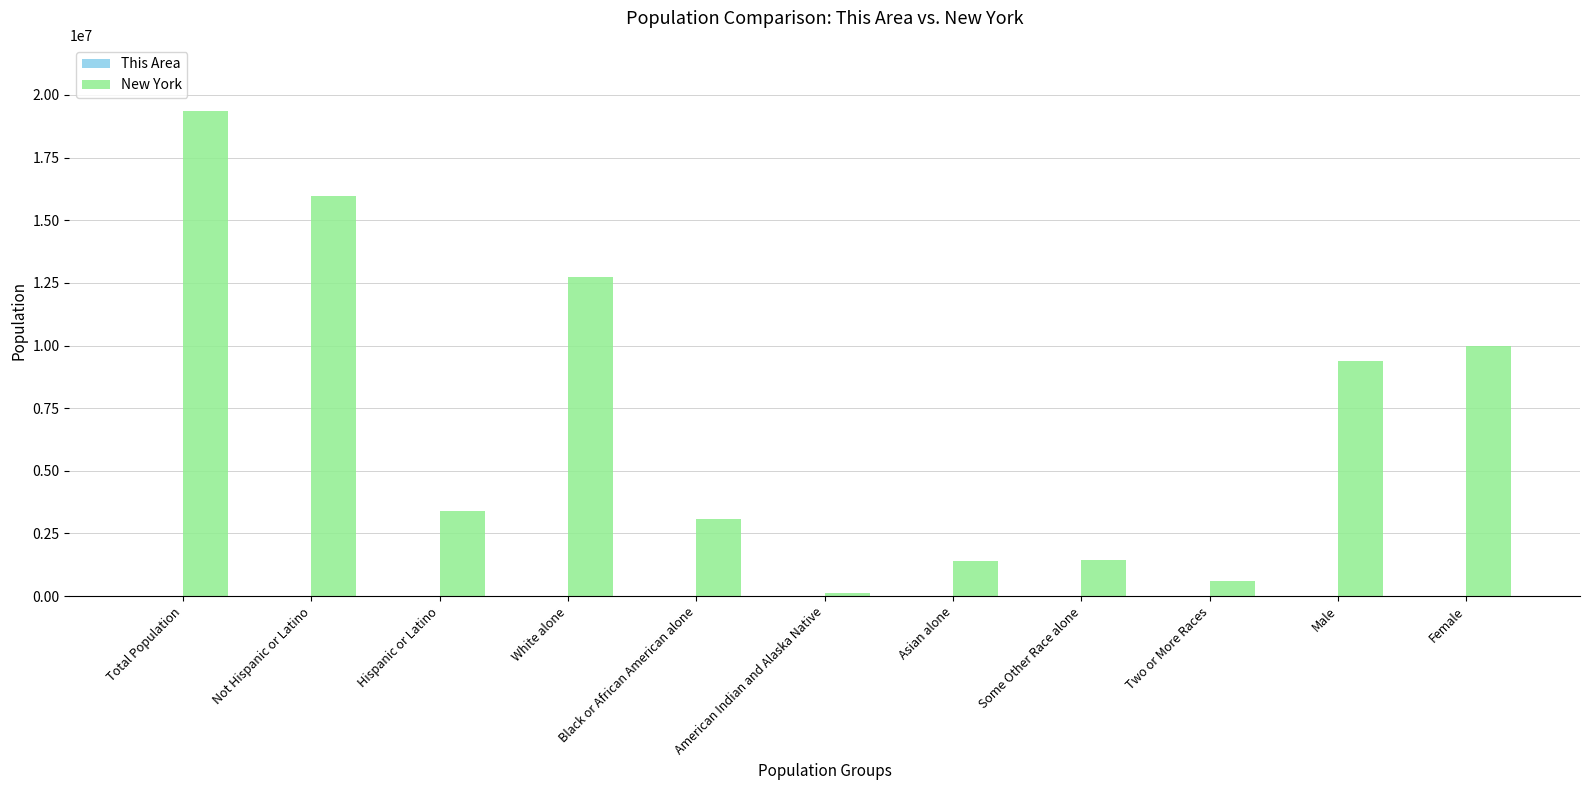

Which label corresponds to the largest value in the chart?

Total Population